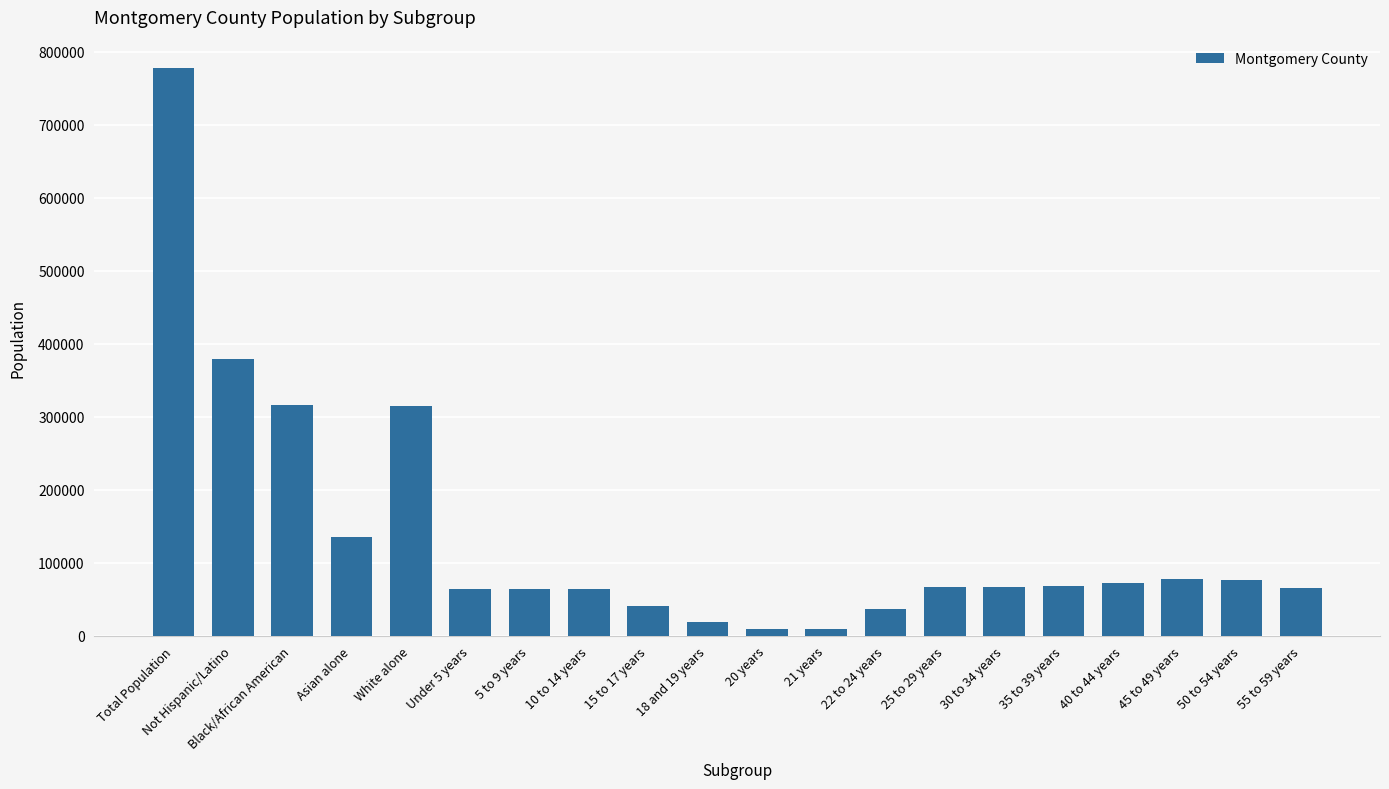

What is the value of the 18th bar from the left?

77822